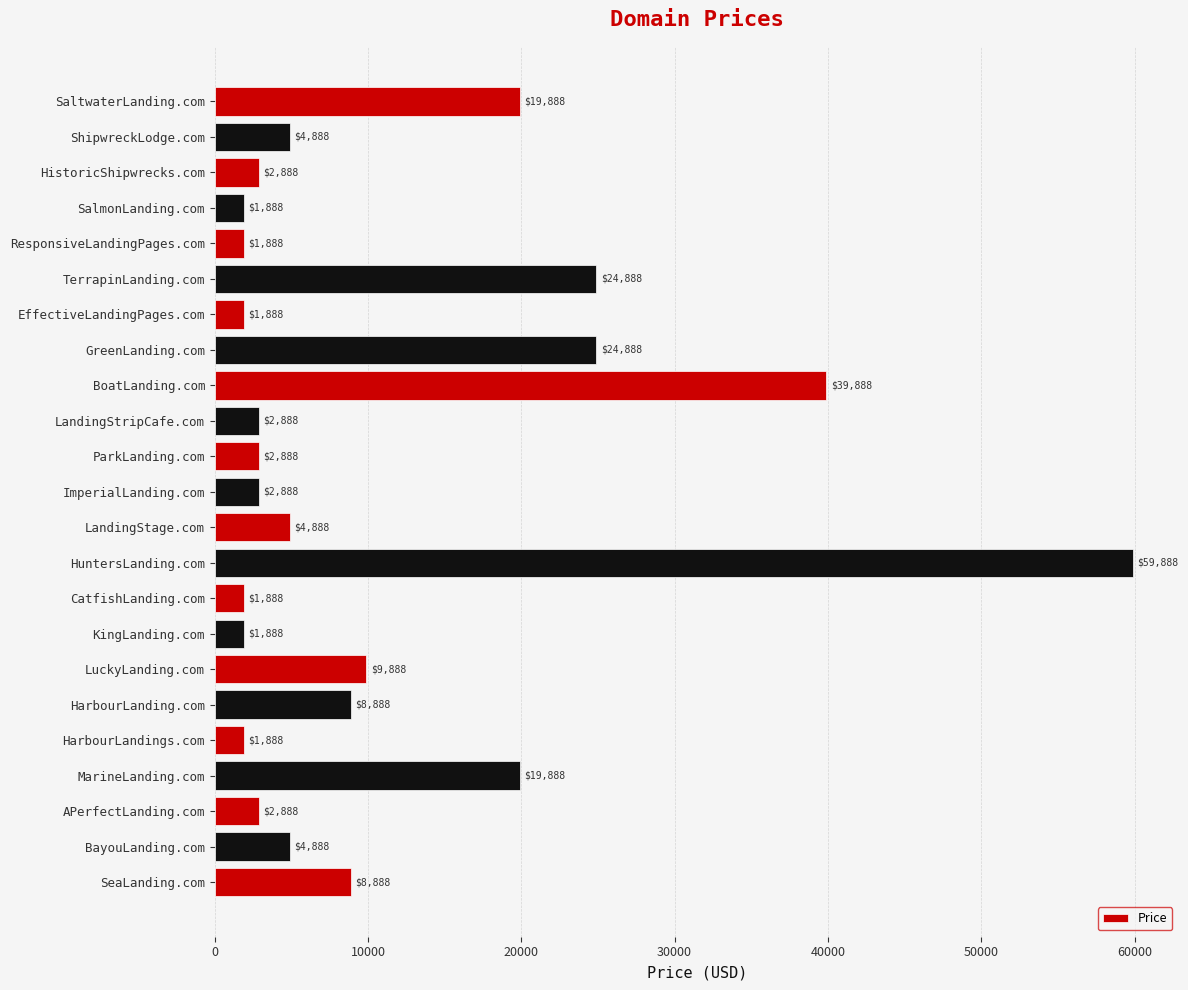

What is the difference between the second highest and second lowest values?

38000